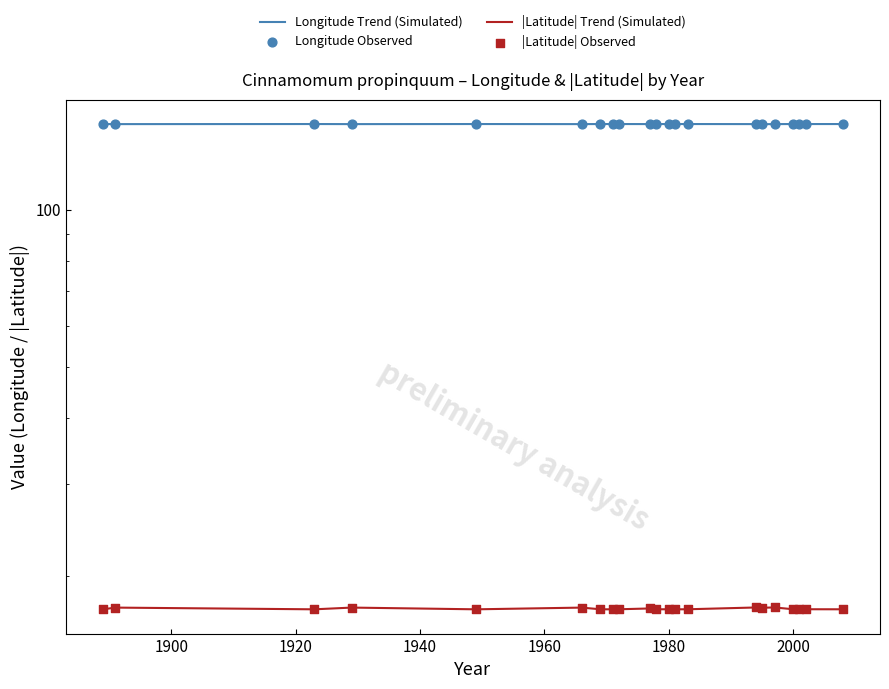

Which series reaches the minimum Y coordinate?

|Latitude| Trend (Simulated)